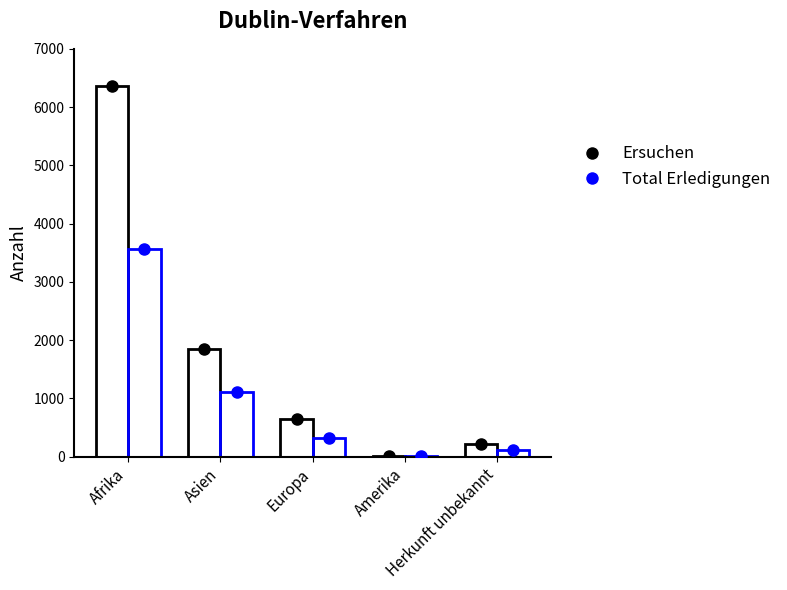

What is the sum of all Total Erledigungen values?

5128